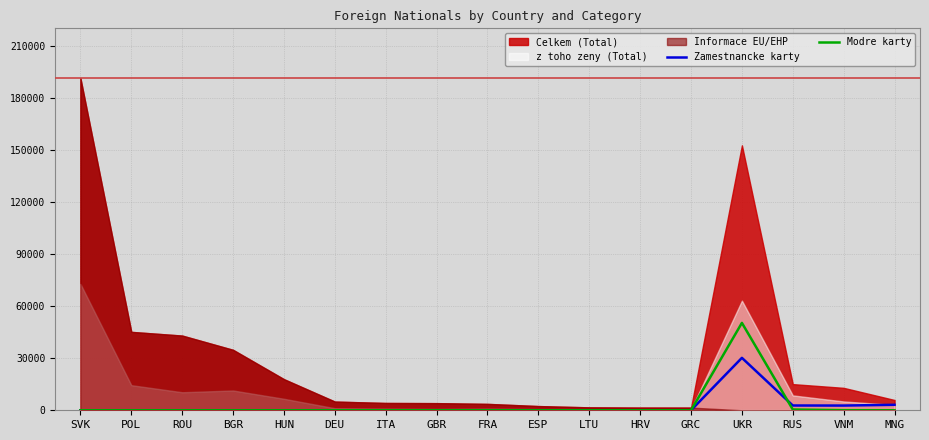

The Modre karty series shows 29512 at GRC. True or false?

False